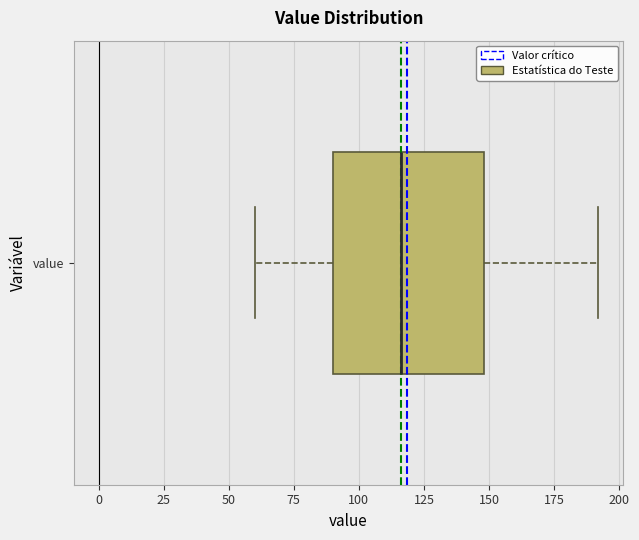

Transcribe this box plot: give where the median line is, the range the box spans, and where the two whiskers end, as read against the x-axis. The values are not printed on the chart, so give them approximately, as read against the axis.

median 115, box 90 to 150, whiskers 60 to 190